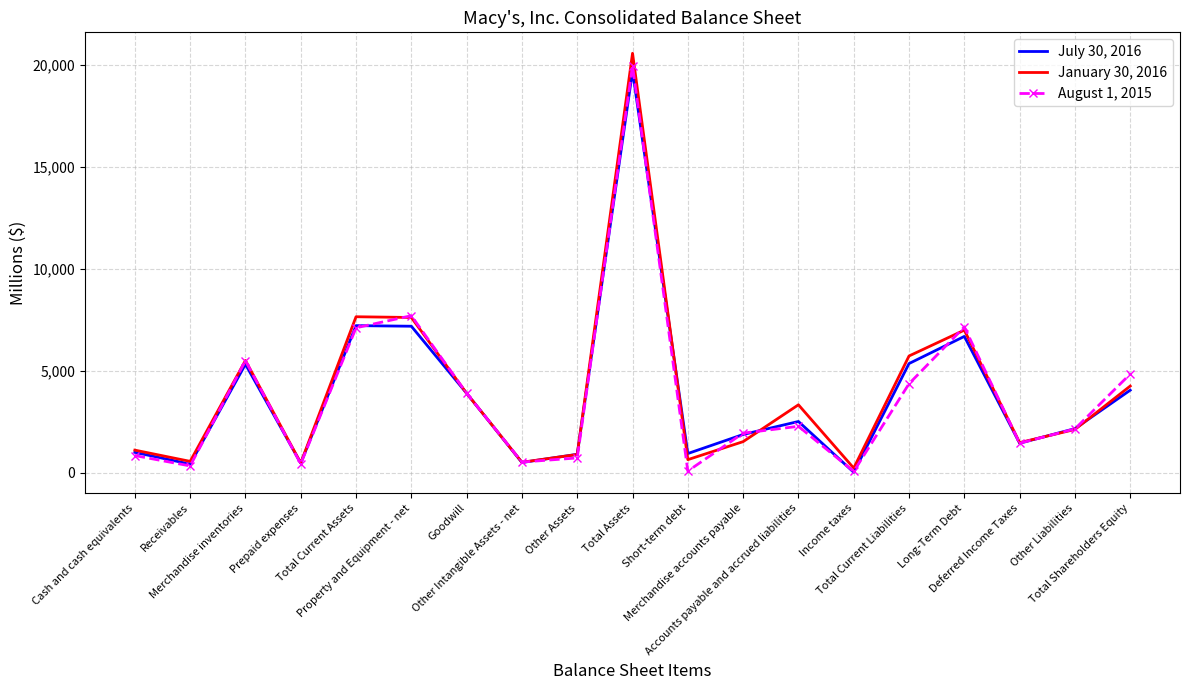

Rank the series by their maximum value, from highest to lowest.

January 30, 2016, August 1, 2015, July 30, 2016